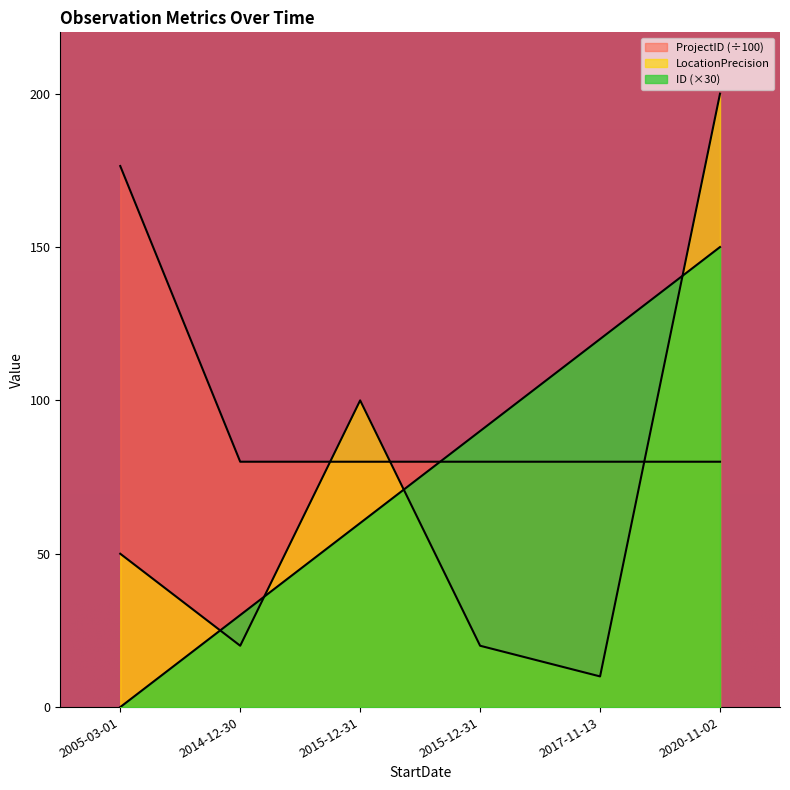

Where is the first local minimum for LocationPrecision?

2014-12-30